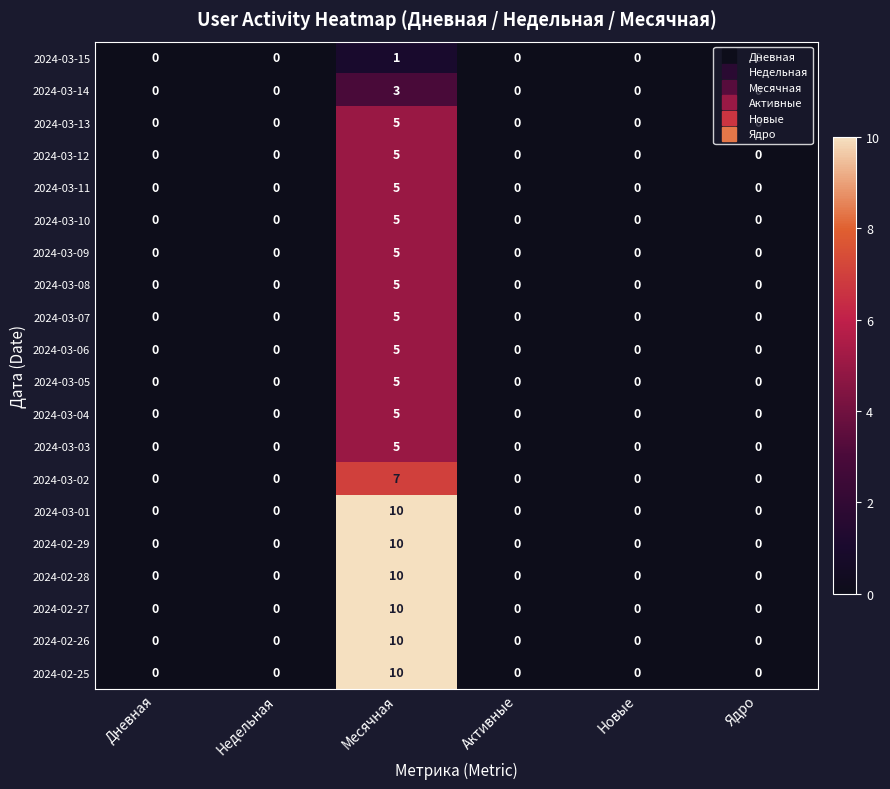

At which category is the sum across all series the highest?

Месячная